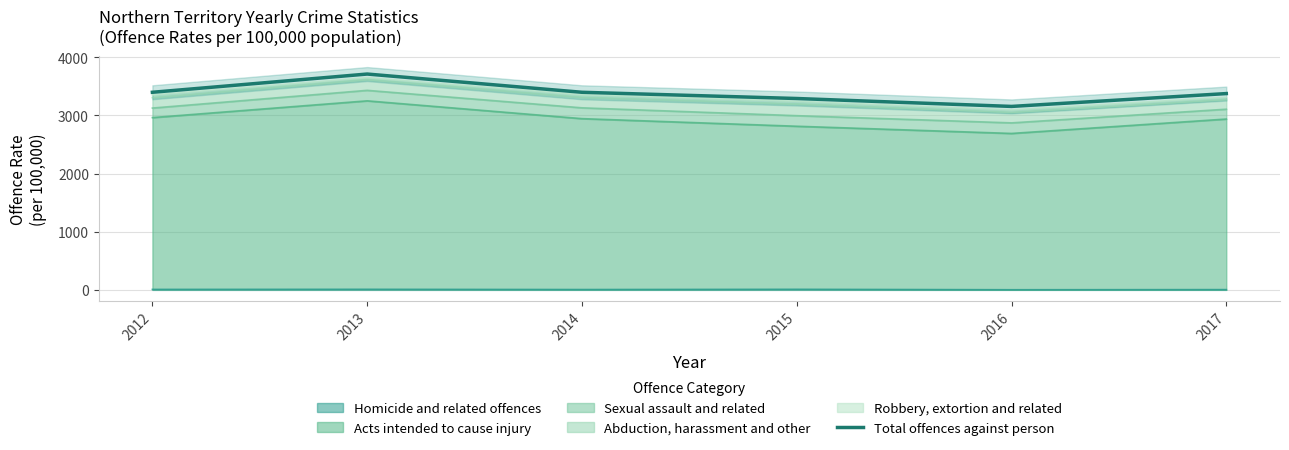

Which has a higher value, 2016 or 2012?

2012